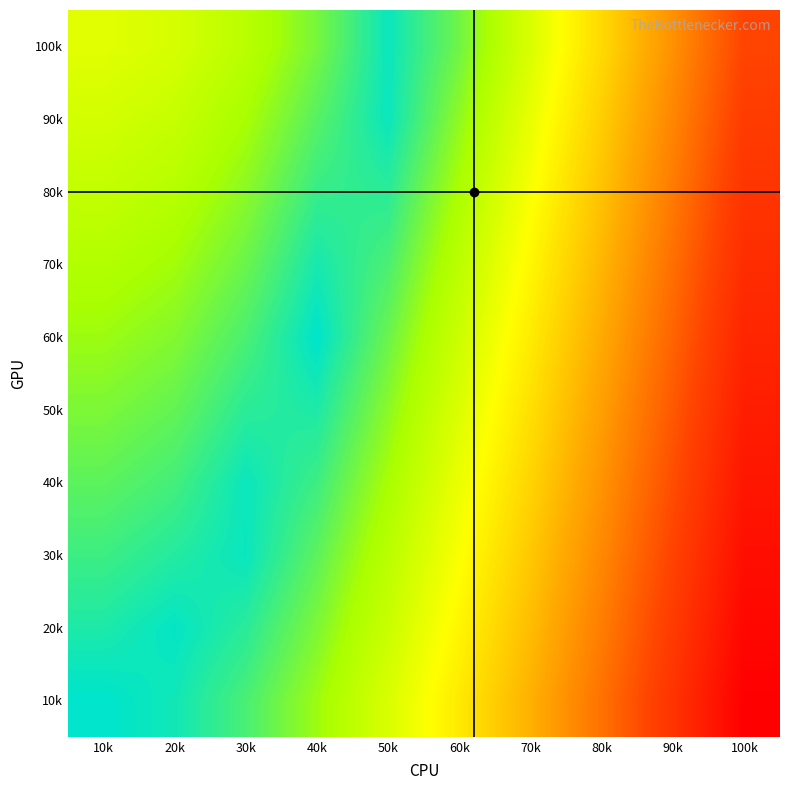

What is the spread (max minus min) of values at 100k?

0.2